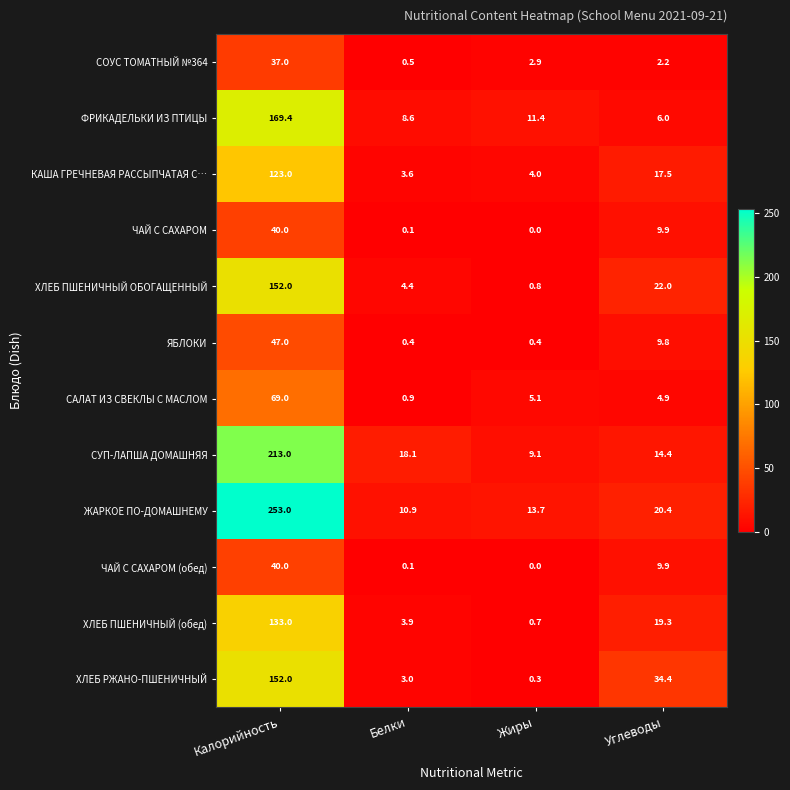

Is it true that ХЛЕБ ПШЕНИЧНЫЙ (обед) equals 133.0 at Калорийность?

True